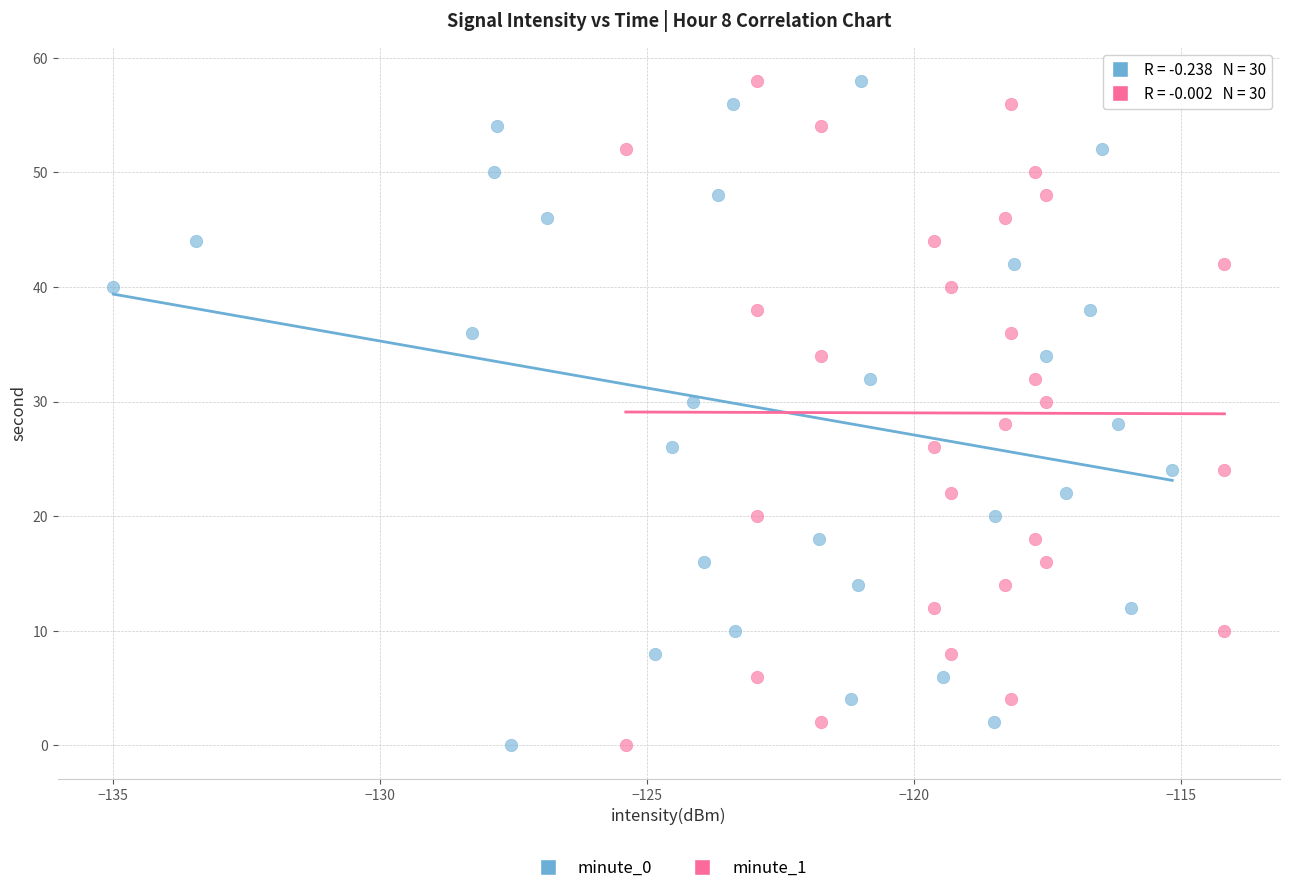

What are all the series names shown in the legend?

minute_0, minute_1